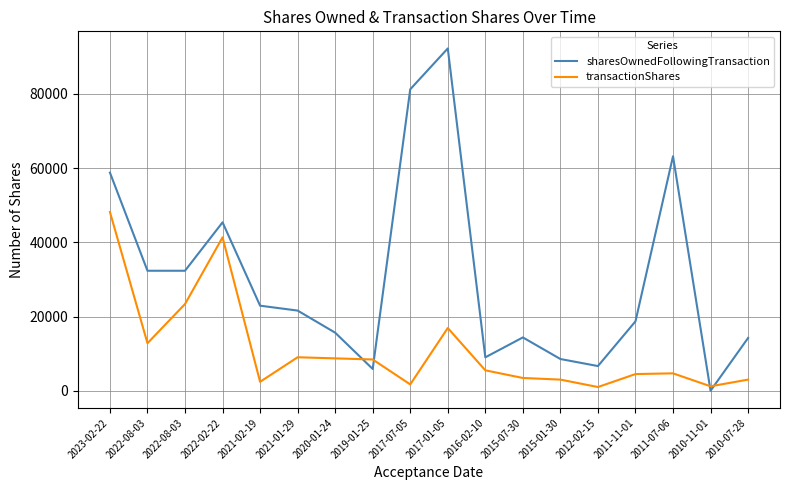

Reading left to right, transcribe all the data shown in this chart.

sharesOwnedFollowingTransaction: 2023-02-22=58777	2022-08-03=32332	2022-08-03=32332	2022-02-22=45379	2021-02-19=22920	2021-01-29=21598	2020-01-24=15645	2019-01-25=5867	2017-07-05=81232	2017-01-05=92235	2016-02-10=9000	2015-07-30=14366	2015-01-30=8548	2012-02-15=6649	2011-11-01=18698	2011-07-06=63189	2010-11-01=0	2010-07-28=14221
transactionShares: 2023-02-22=48161	2022-08-03=12805	2022-08-03=23366	2022-02-22=41333	2021-02-19=2409	2021-01-29=9021	2020-01-24=8723	2019-01-25=8425	2017-07-05=1707	2017-01-05=16901	2016-02-10=5500	2015-07-30=3440	2015-01-30=3000	2012-02-15=1000	2011-11-01=4491	2011-07-06=4688	2010-11-01=1195	2010-07-28=3000